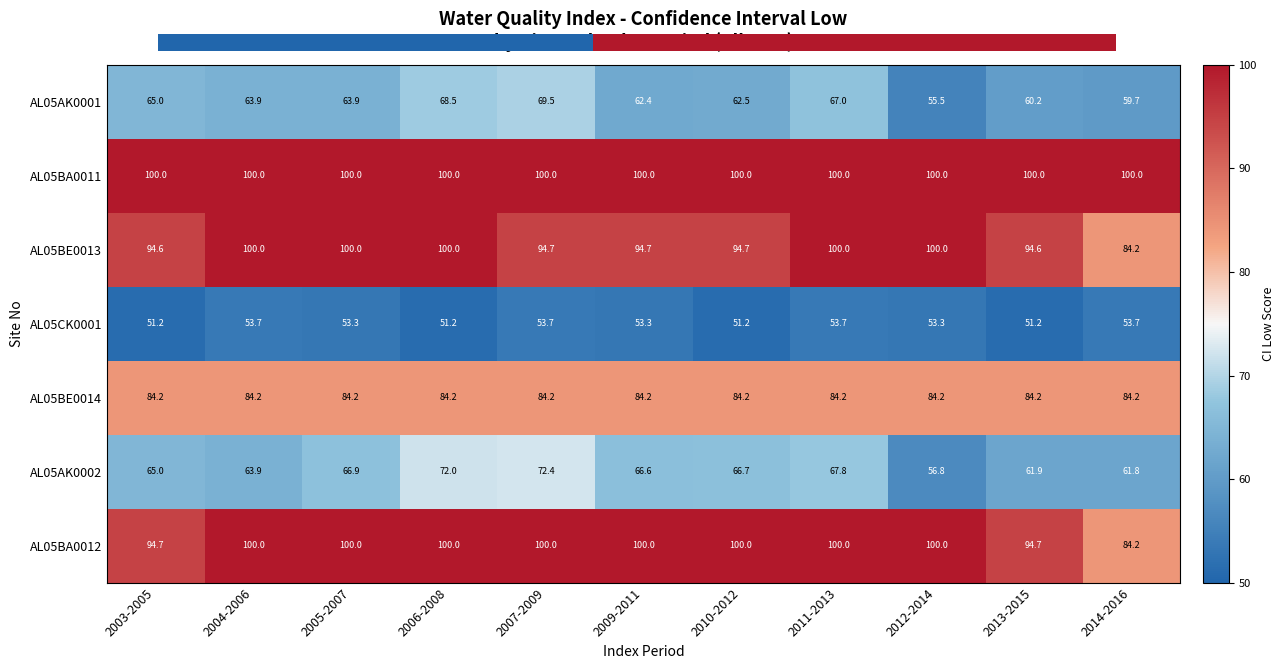

Is it true that AL05BA0012 equals 100.0 at 2009-2011?

True